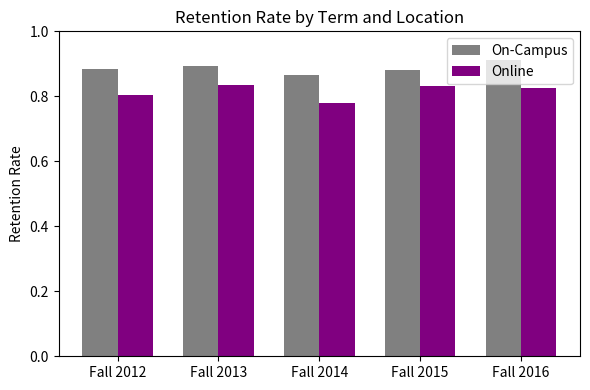

How many groups of bars are there?

5